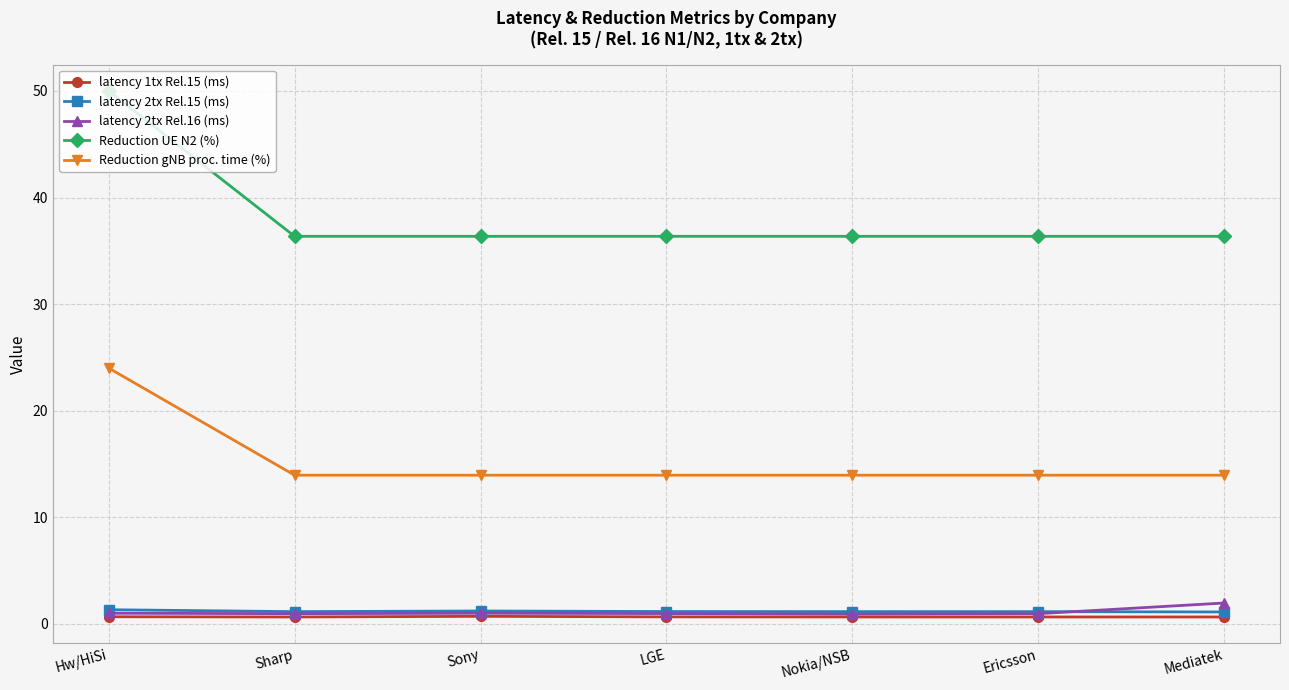

The value of Reduction UE N2 (%) at Ericsson is 12.4. True or false?

False